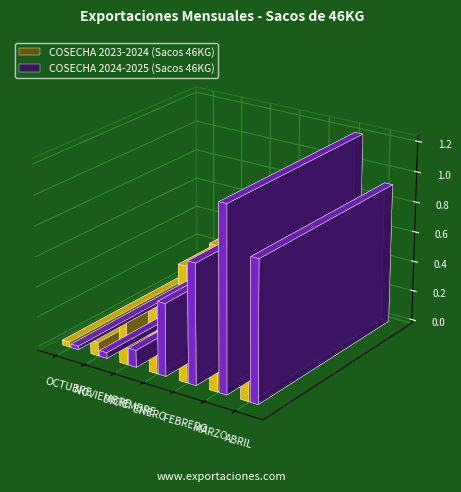

How many data points in COSECHA 2023-2024 (Sacos 46KG) are less than 446564?

3